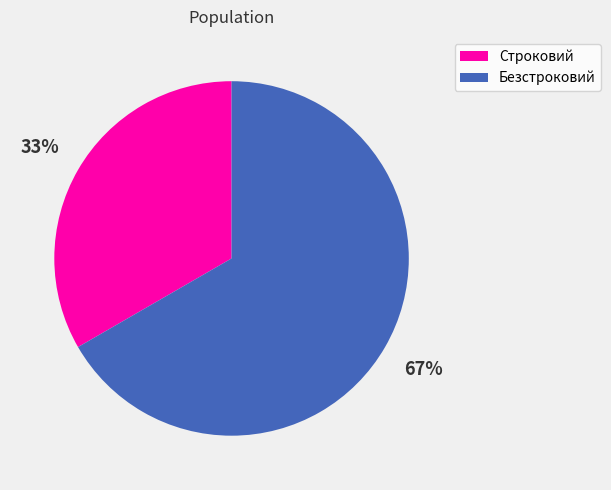

Between Безстроковий and Строковий, which is larger?

Безстроковий